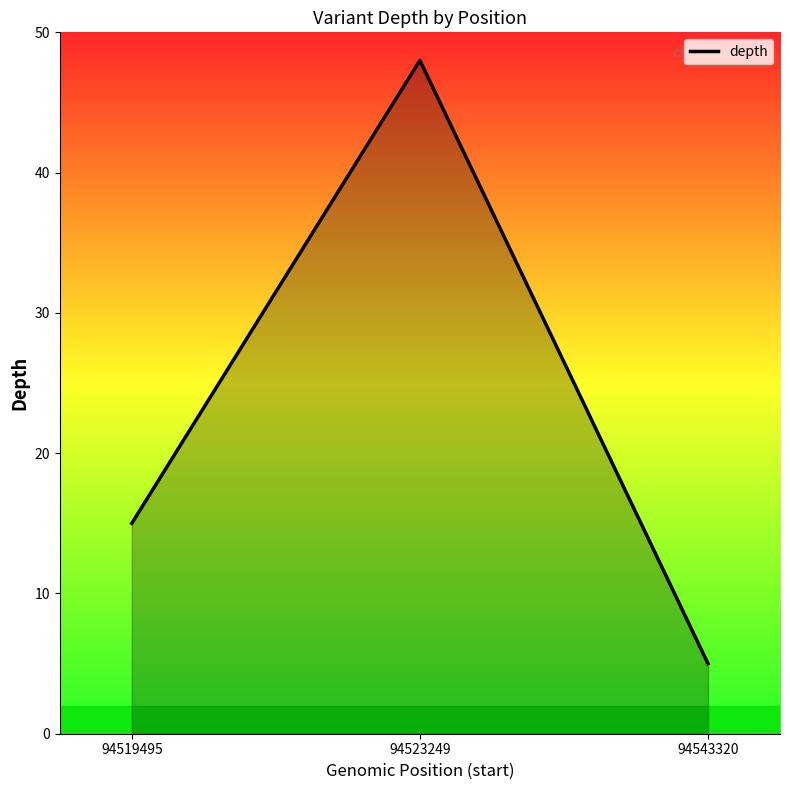

Approximately how many times larger is the value at 94523249 compared to 94543320?

9.6